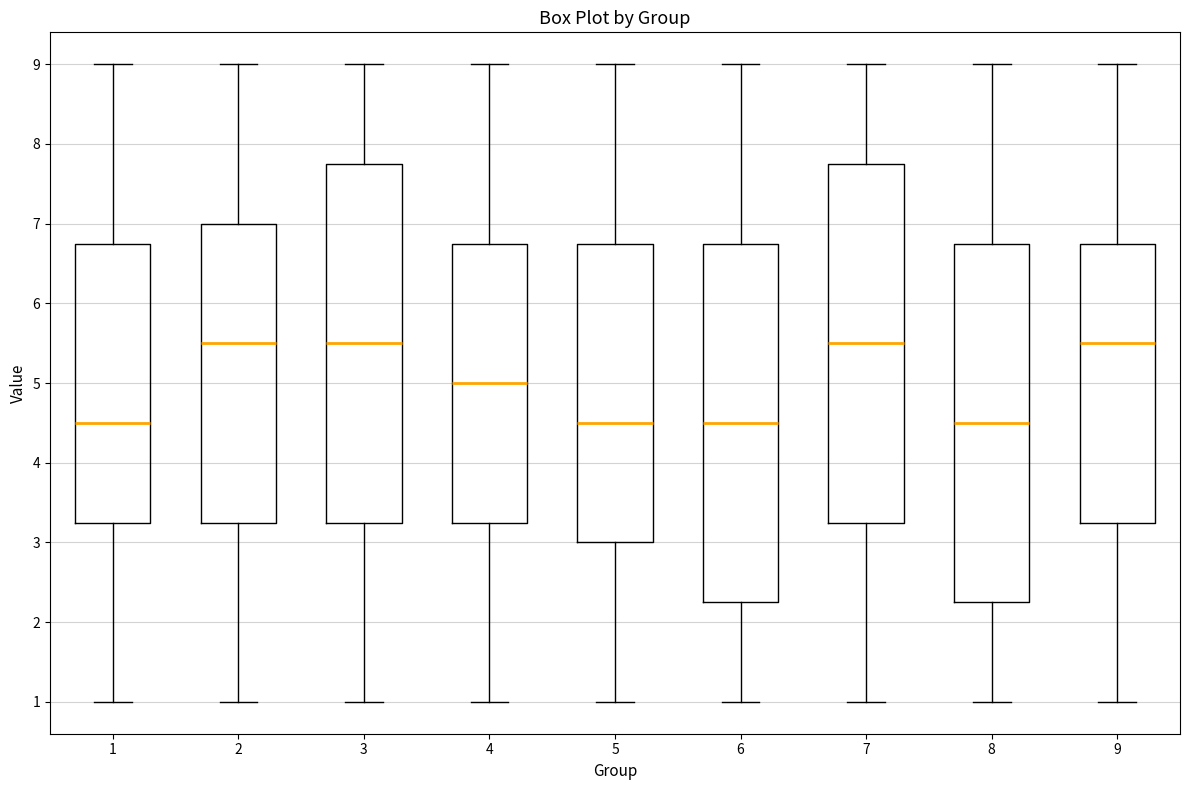

Reading left to right, transcribe this box plot: for each box, give where its median line is, the range the box spans, and where its two whiskers end, as read against the y-axis. The values are not printed on the chart, so give them approximately, as read against the axis.

1: median 4.5, box 3.3 to 6.8, whiskers 1.0 to 9.0
2: median 5.5, box 3.3 to 7.0, whiskers 1.0 to 9.0
3: median 5.5, box 3.3 to 7.8, whiskers 1.0 to 9.0
4: median 5.0, box 3.3 to 6.8, whiskers 1.0 to 9.0
5: median 4.5, box 3.0 to 6.8, whiskers 1.0 to 9.0
6: median 4.5, box 2.3 to 6.8, whiskers 1.0 to 9.0
7: median 5.5, box 3.3 to 7.8, whiskers 1.0 to 9.0
8: median 4.5, box 2.3 to 6.8, whiskers 1.0 to 9.0
9: median 5.5, box 3.3 to 6.8, whiskers 1.0 to 9.0